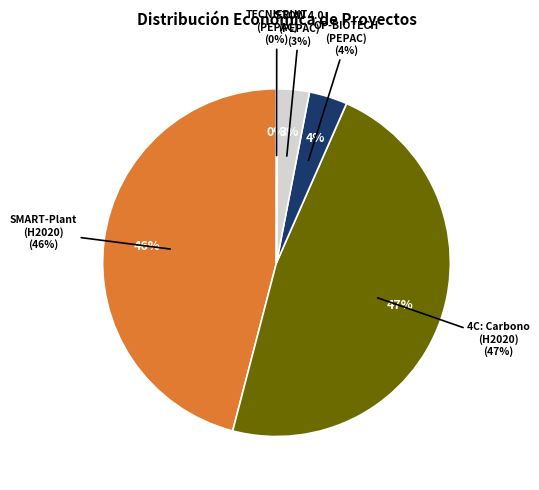

Is it true that STOW 4.0 (PEPAC) is 3% of the pie?

True